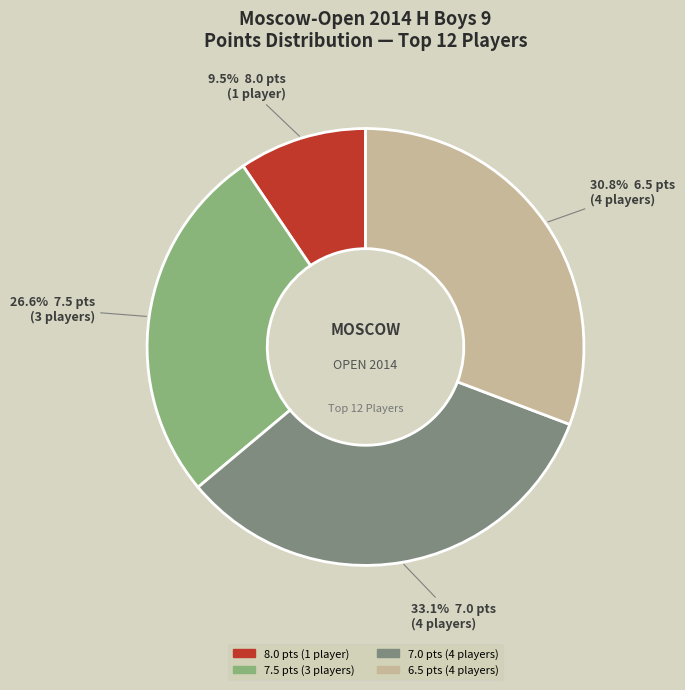

Is there any slice that represents more than half of the pie?

No